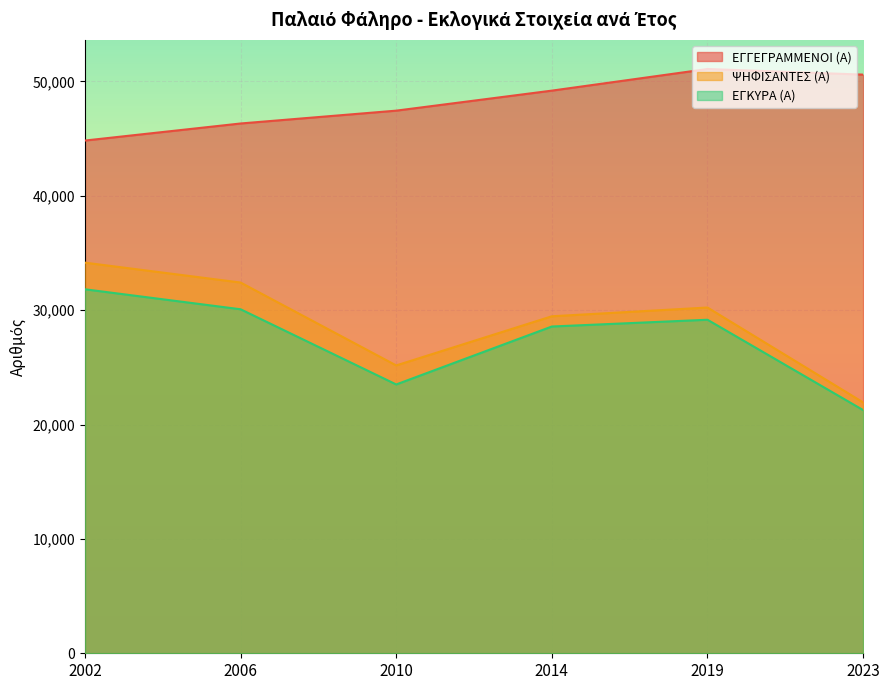

What is the difference between the maximum and minimum values in the ΕΓΚΥΡΑ (Α) series?

10561